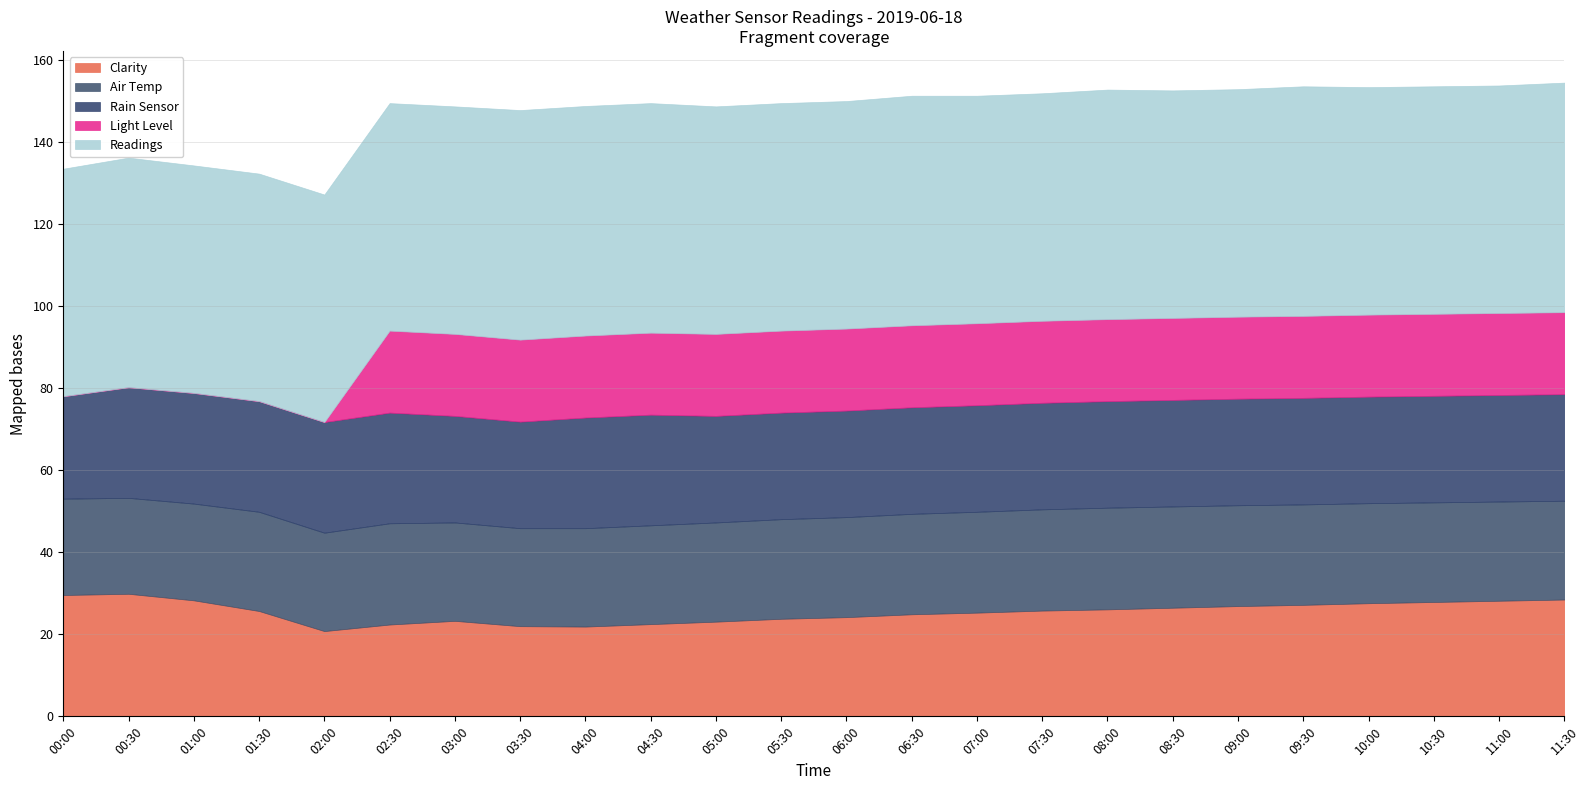

How many lines are shown in the chart?

5